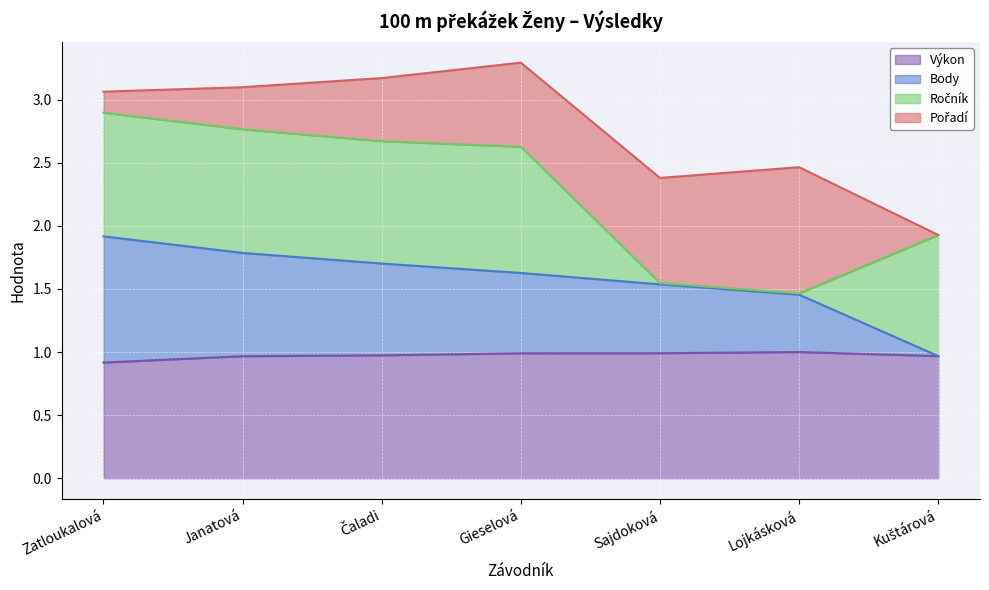

How many data points in Body are less than 1?

1